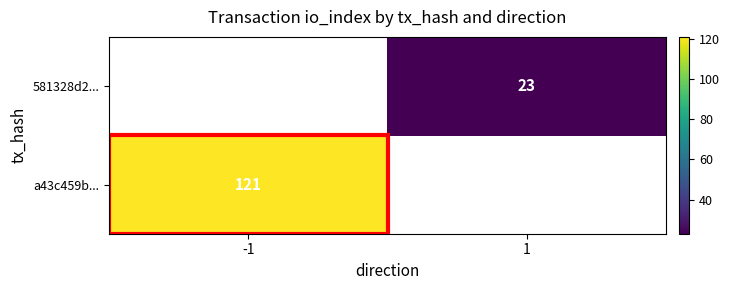

The value of 581328d2... at 1 is 10.5. True or false?

False